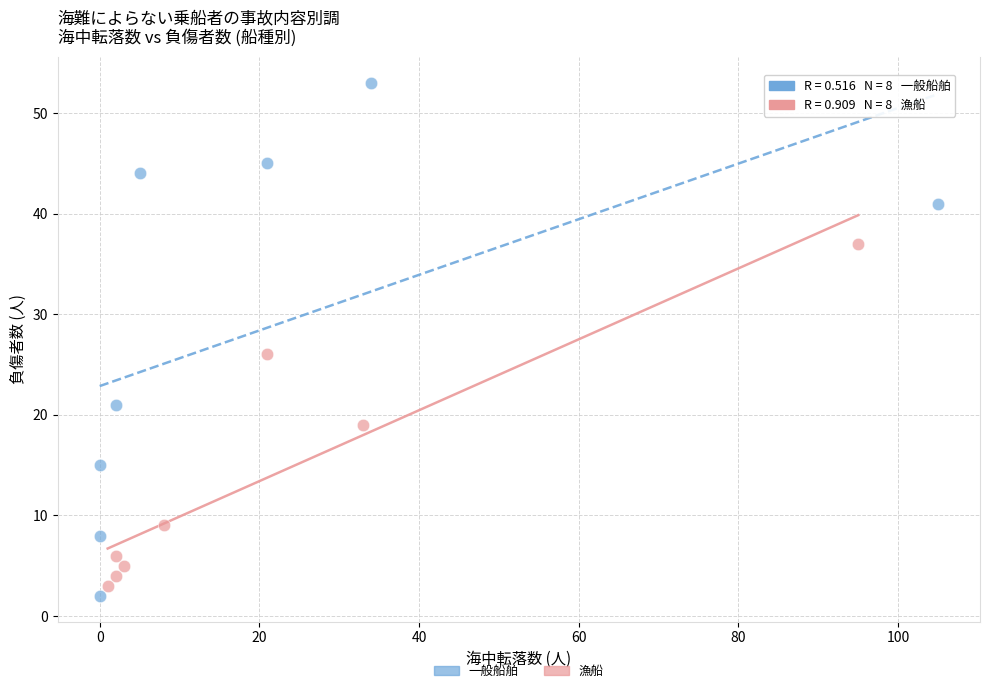

Which series contains the highest Y value?

一般船舶